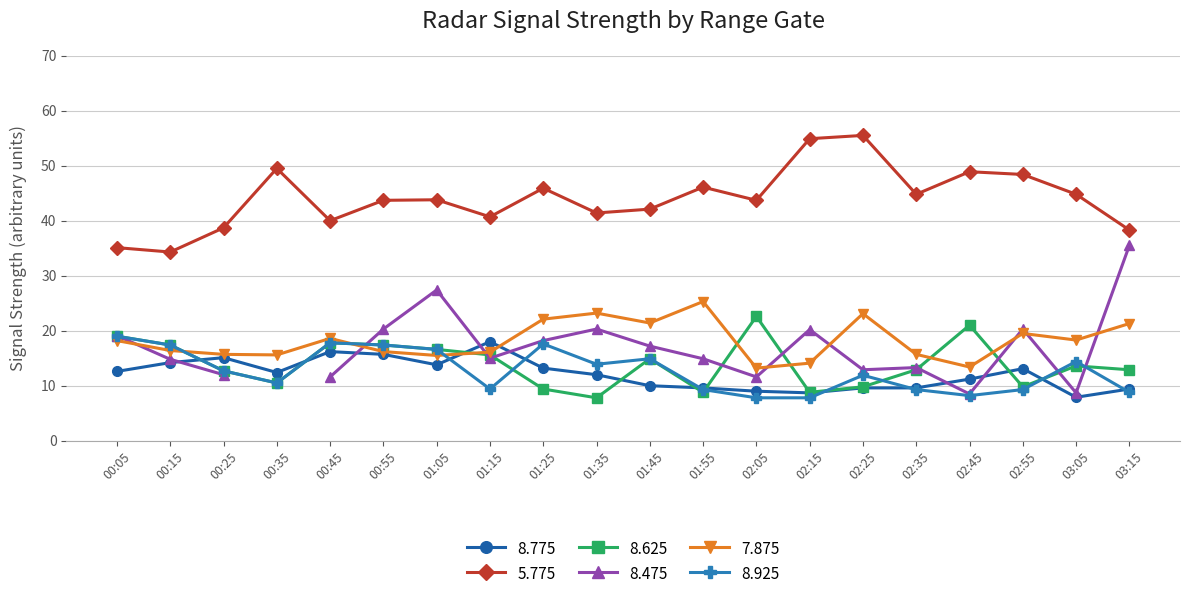

How many times do 7.875 and 8.775 cross each other?

2